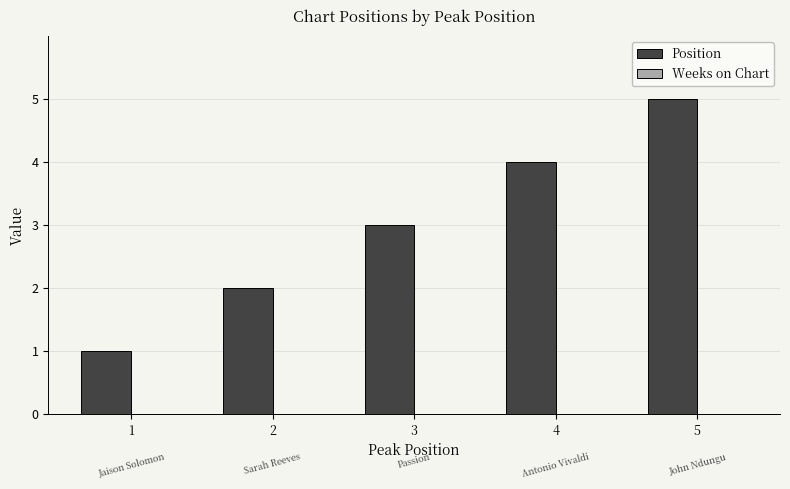

Which category has the highest value across all series?

5